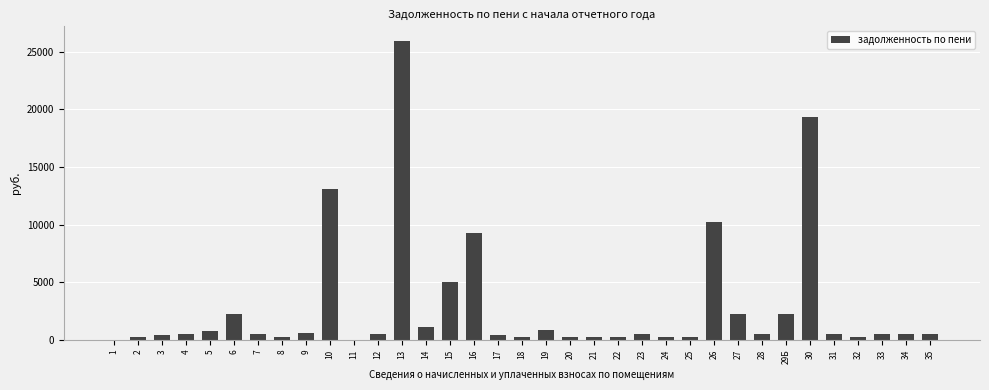

What is the sum of all values?

100928.7